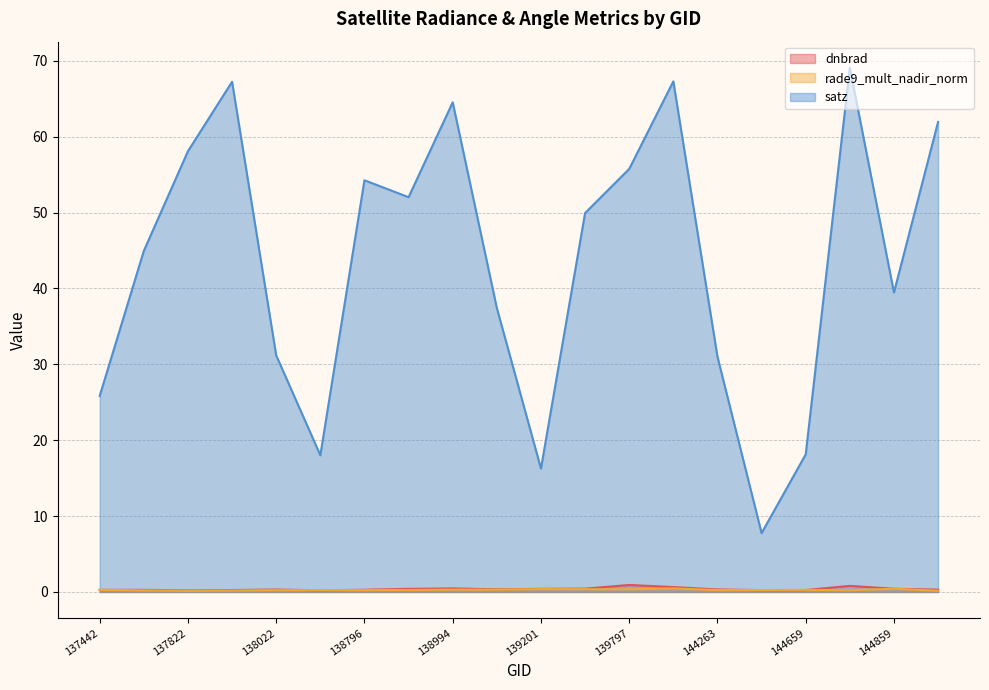

Is it true that satz equals 14.9 at 138010?

False